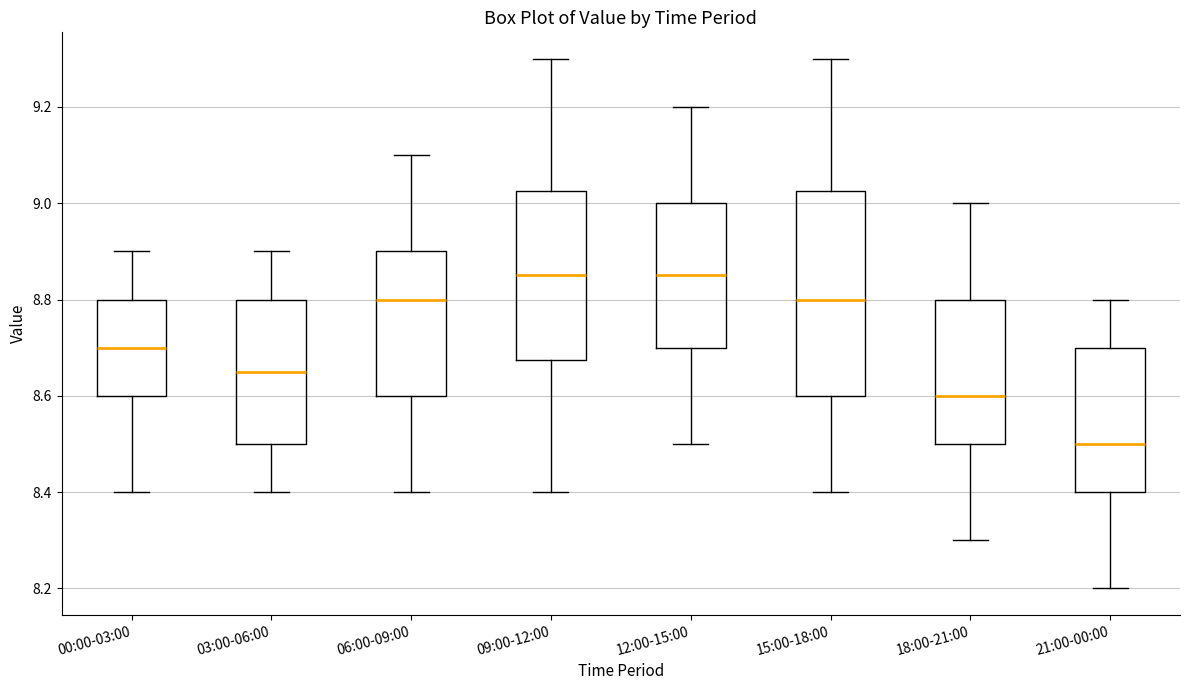

Reading left to right, transcribe this box plot: for each box, give where its median line is, the range the box spans, and where its two whiskers end, as read against the y-axis. The values are not printed on the chart, so give them approximately, as read against the axis.

00:00-03:00: median 8.70, box 8.60 to 8.80, whiskers 8.40 to 8.90
03:00-06:00: median 8.66, box 8.50 to 8.80, whiskers 8.40 to 8.90
06:00-09:00: median 8.80, box 8.60 to 8.90, whiskers 8.40 to 9.10
09:00-12:00: median 8.86, box 8.68 to 9.02, whiskers 8.40 to 9.30
12:00-15:00: median 8.86, box 8.70 to 9.00, whiskers 8.50 to 9.20
15:00-18:00: median 8.80, box 8.60 to 9.02, whiskers 8.40 to 9.30
18:00-21:00: median 8.60, box 8.50 to 8.80, whiskers 8.30 to 9.00
21:00-00:00: median 8.50, box 8.40 to 8.70, whiskers 8.20 to 8.80